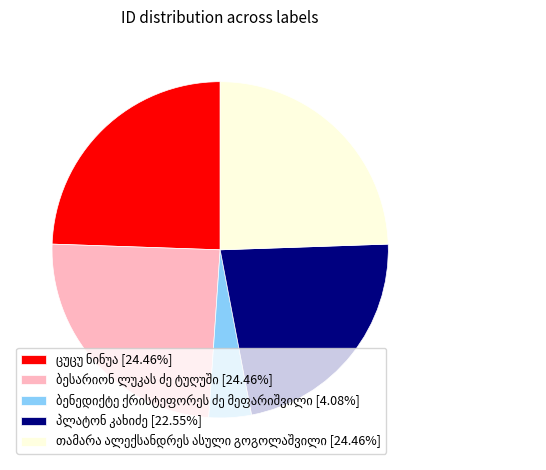

Does any single category account for the majority?

No